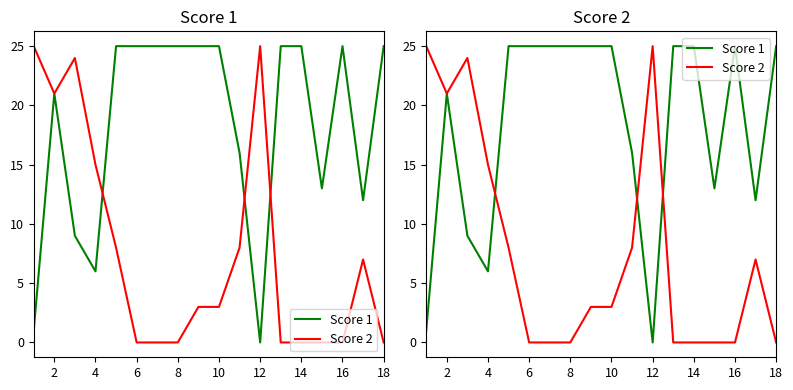

The Score 1 series shows 25 at 8. True or false?

True